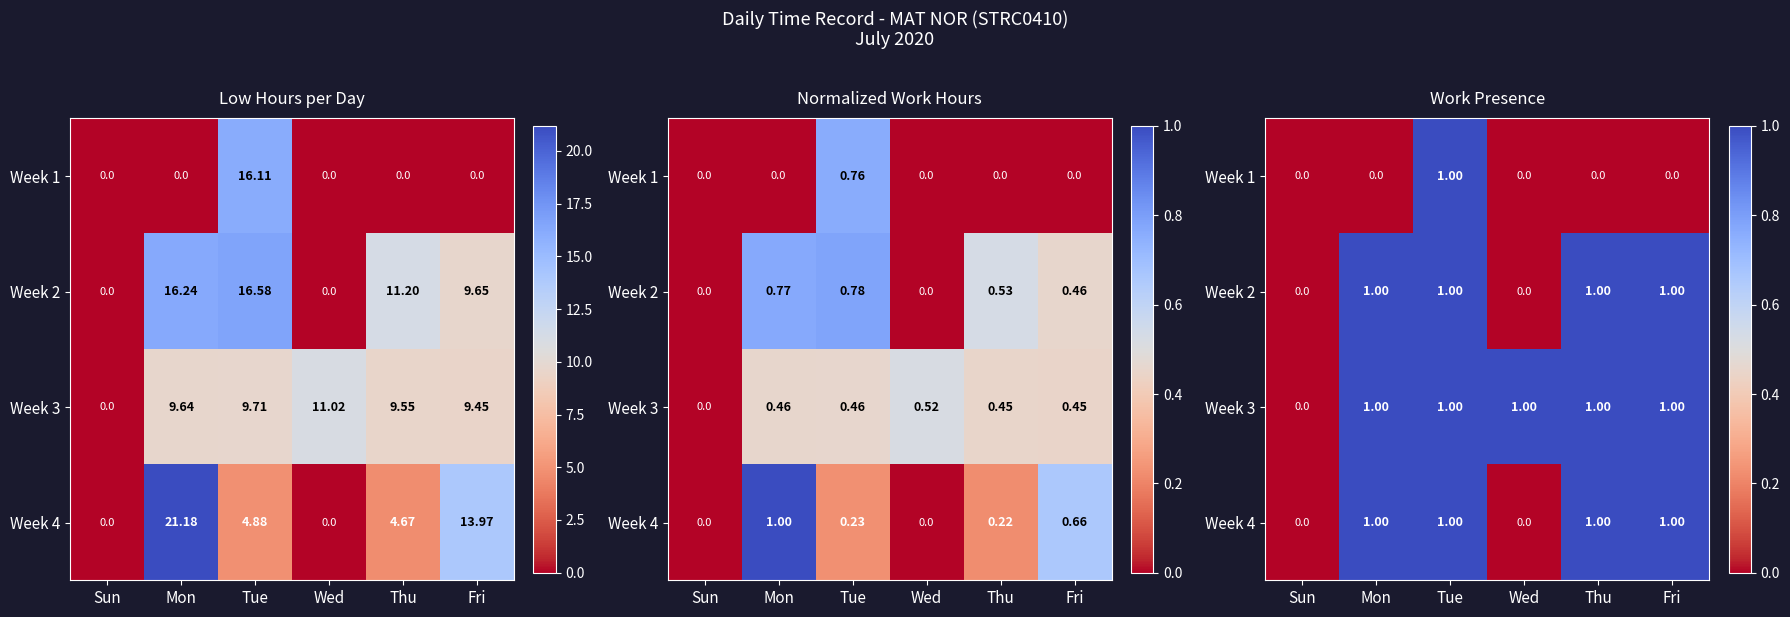

Which series has the largest total across all categories?

Week 3